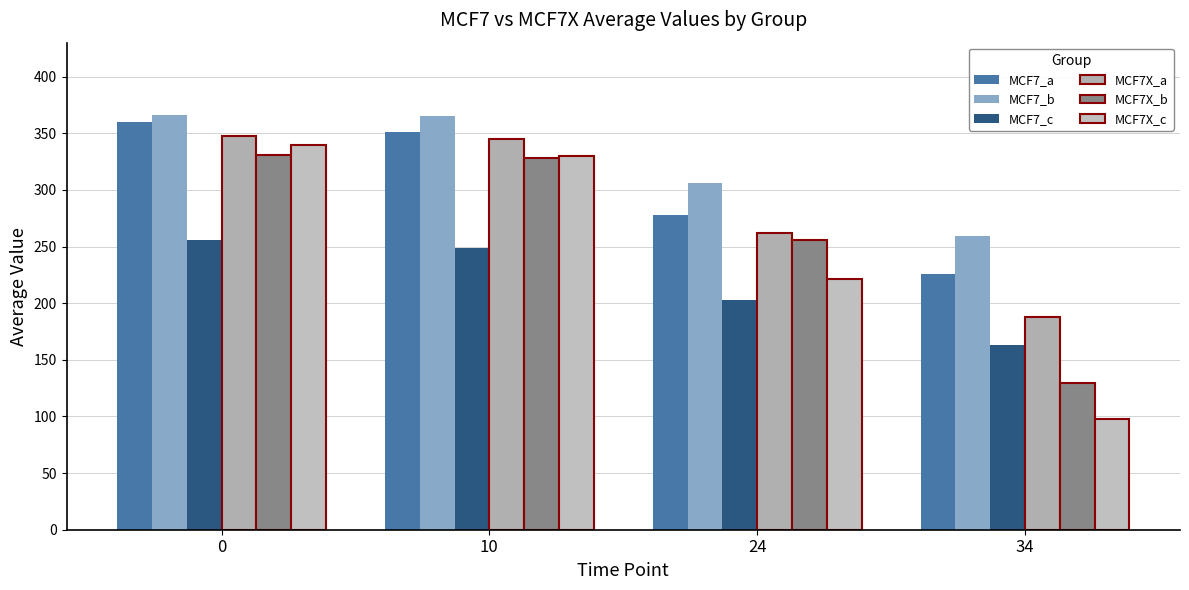

What is the total value across all series at 34?

1063.1